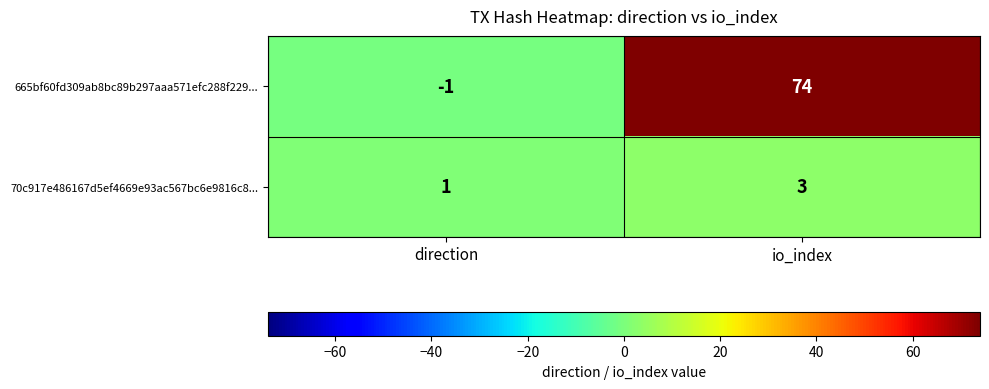

Where is 665bf60fd309ab8bc89b297aaa571efc288f229... nearest to the value 36?

direction